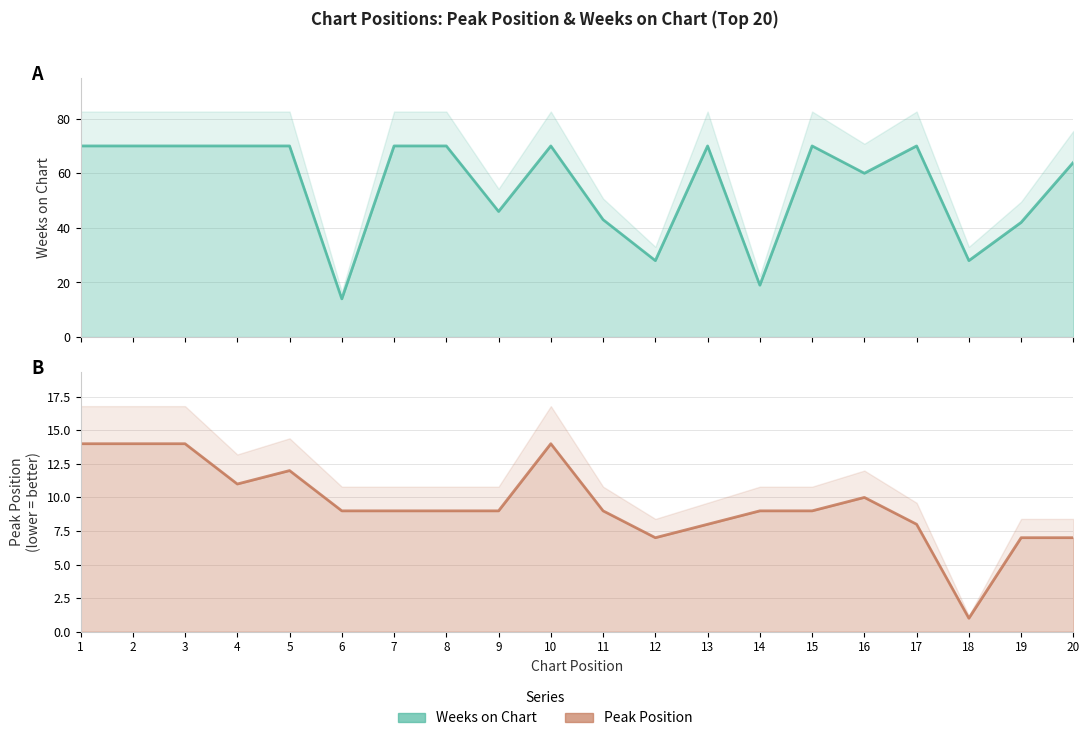

At which label is Peak Position closest to 7?

12